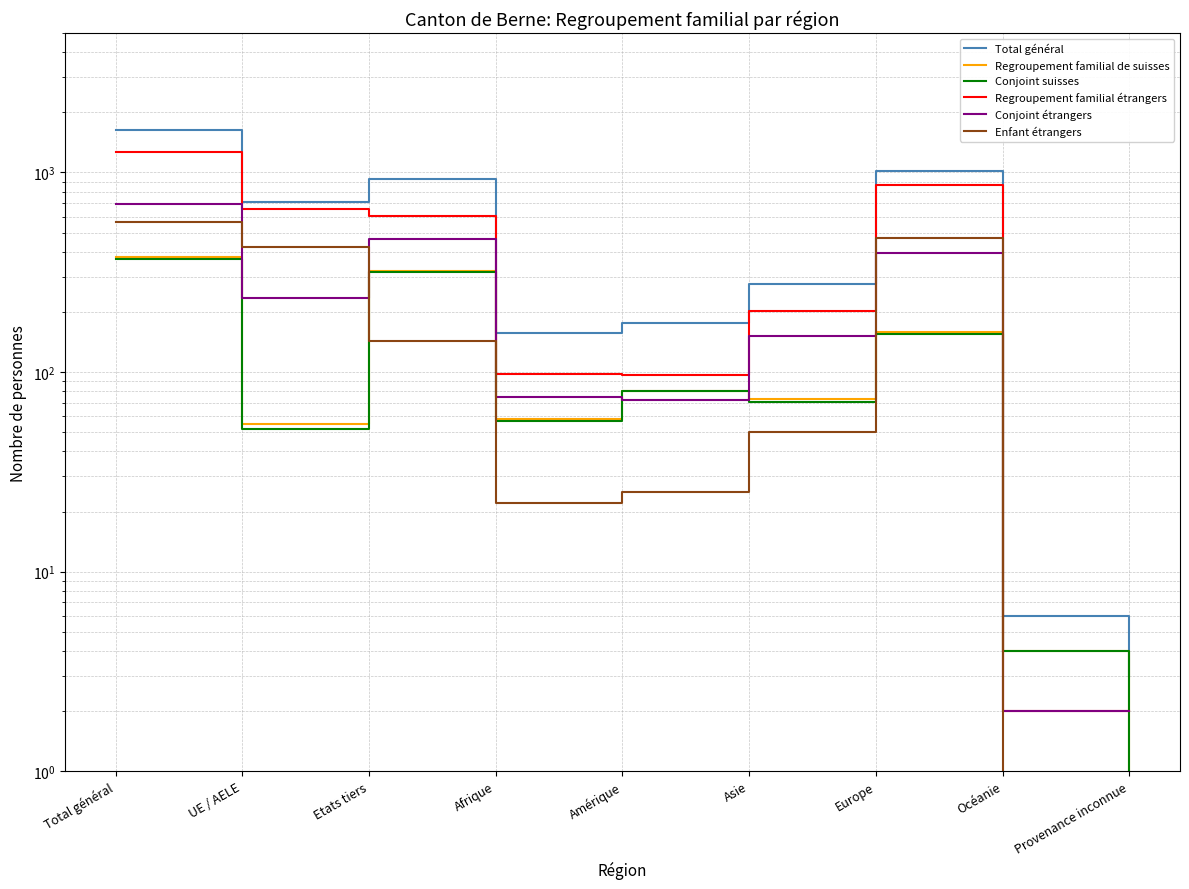

At which label does Regroupement familial de suisses first exceed 73?

Total général